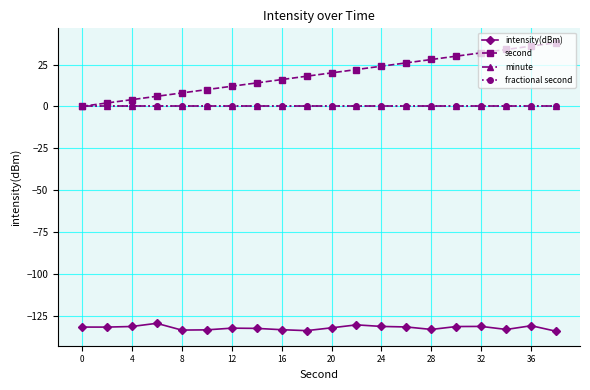

Is this an area chart (filled region under the line)?

No